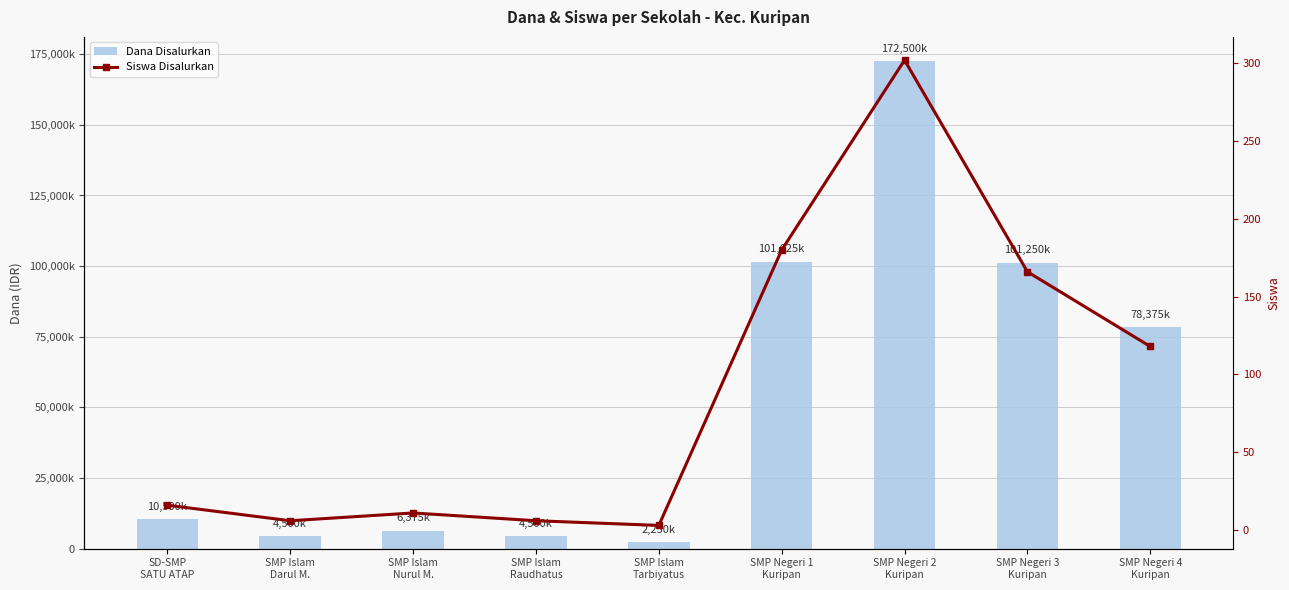

What are all the series names shown in the legend?

Dana Disalurkan, Siswa Disalurkan